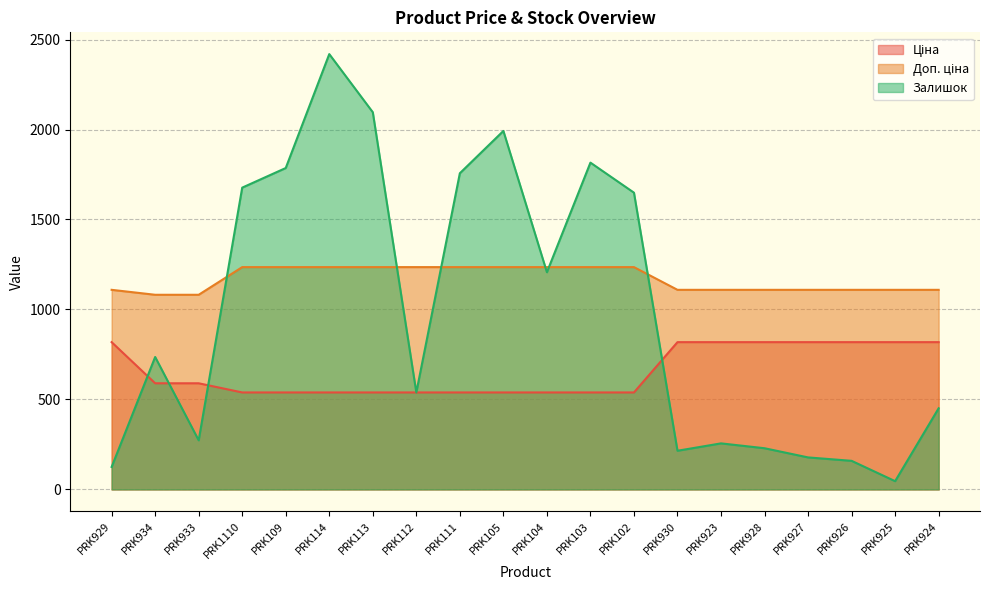

What position from the right is PRK934?

19